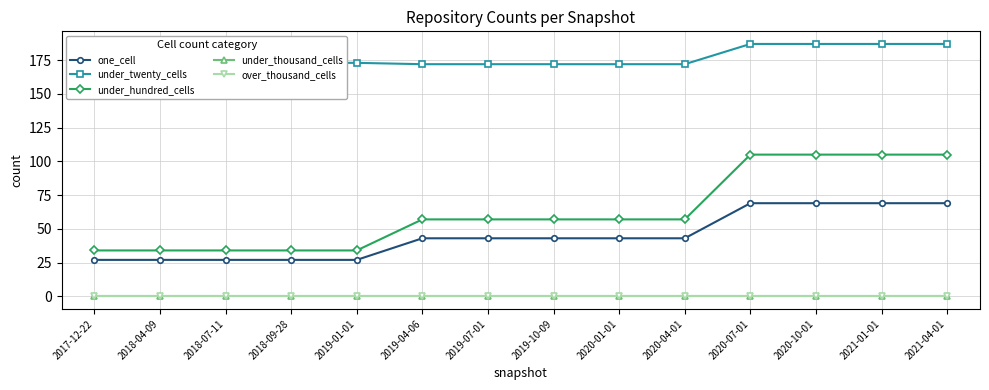

How many lines are shown in the chart?

5